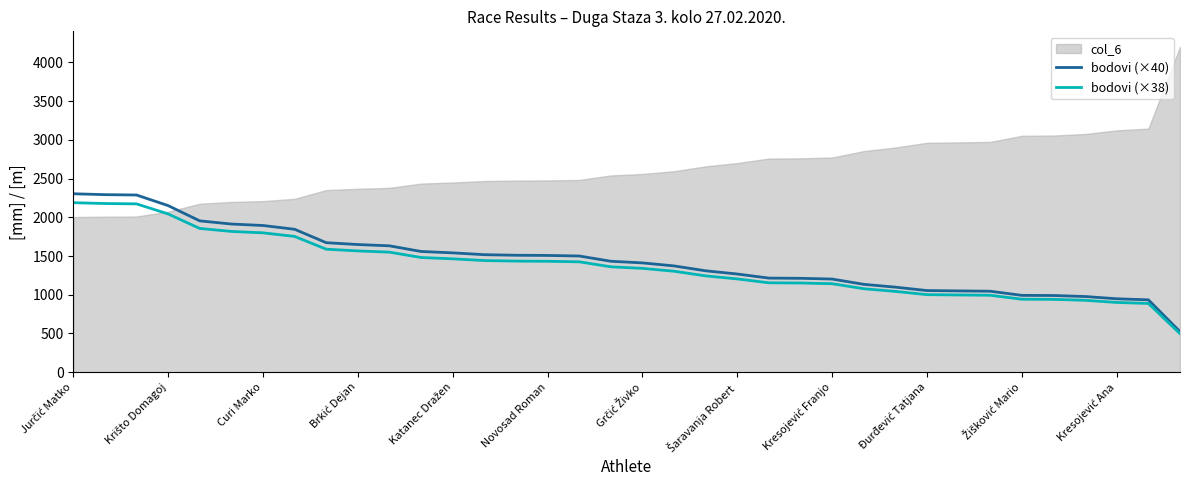

True or false: bodovi (×40) has a value of 414.5 at Curi Marko.

False